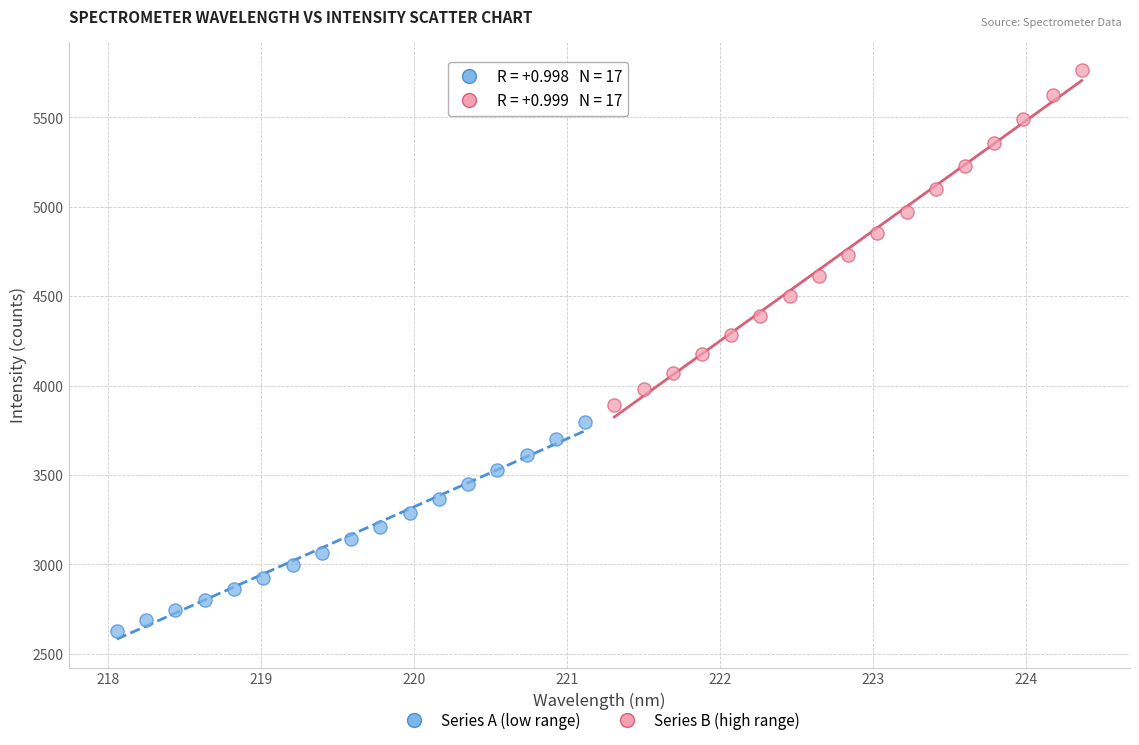

Which series reaches the minimum Y coordinate?

Series A (low range)